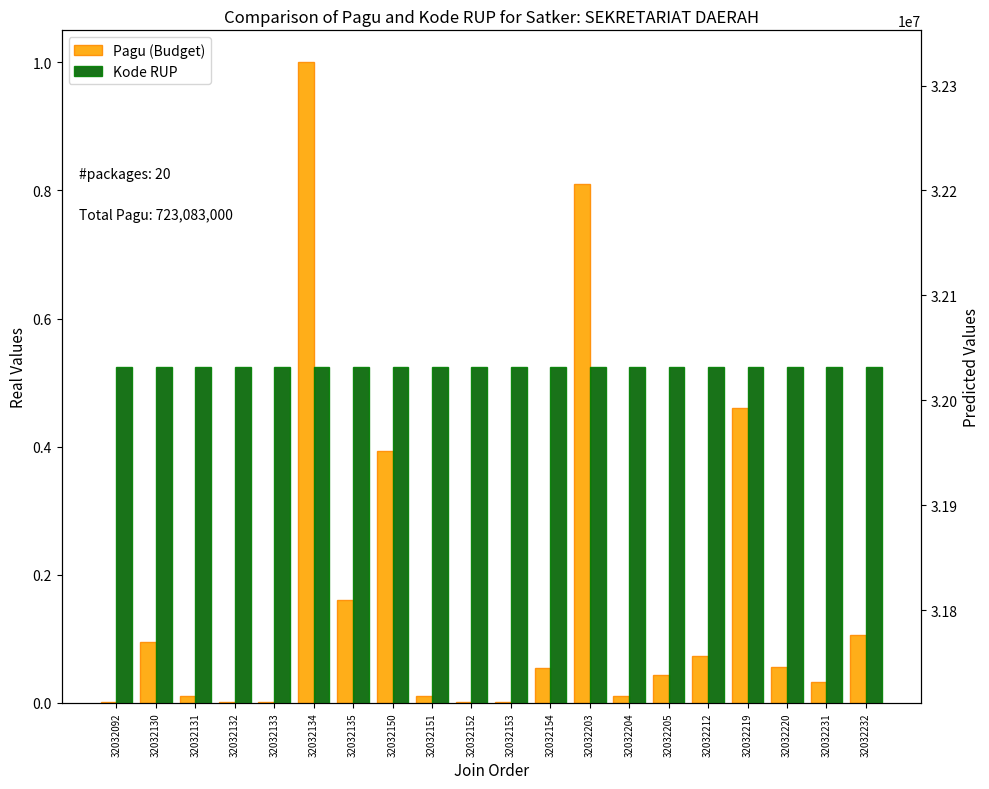

Reading right to left, what are all the values shown in this chart?

Pagu (Budget): 32032232=0.1	32032231=0.0	32032220=0.1	32032219=0.5	32032212=0.1	32032205=0.0	32032204=0.0	32032203=0.8	32032154=0.1	32032153=0.0	32032152=0.0	32032151=0.0	32032150=0.4	32032135=0.2	32032134=1.0	32032133=0.0	32032132=0.0	32032131=0.0	32032130=0.1	32032092=0.0
Kode RUP: 32032232=32032232.0	32032231=32032231.0	32032220=32032220.0	32032219=32032219.0	32032212=32032212.0	32032205=32032205.0	32032204=32032204.0	32032203=32032203.0	32032154=32032154.0	32032153=32032153.0	32032152=32032152.0	32032151=32032151.0	32032150=32032150.0	32032135=32032135.0	32032134=32032134.0	32032133=32032133.0	32032132=32032132.0	32032131=32032131.0	32032130=32032130.0	32032092=32032092.0